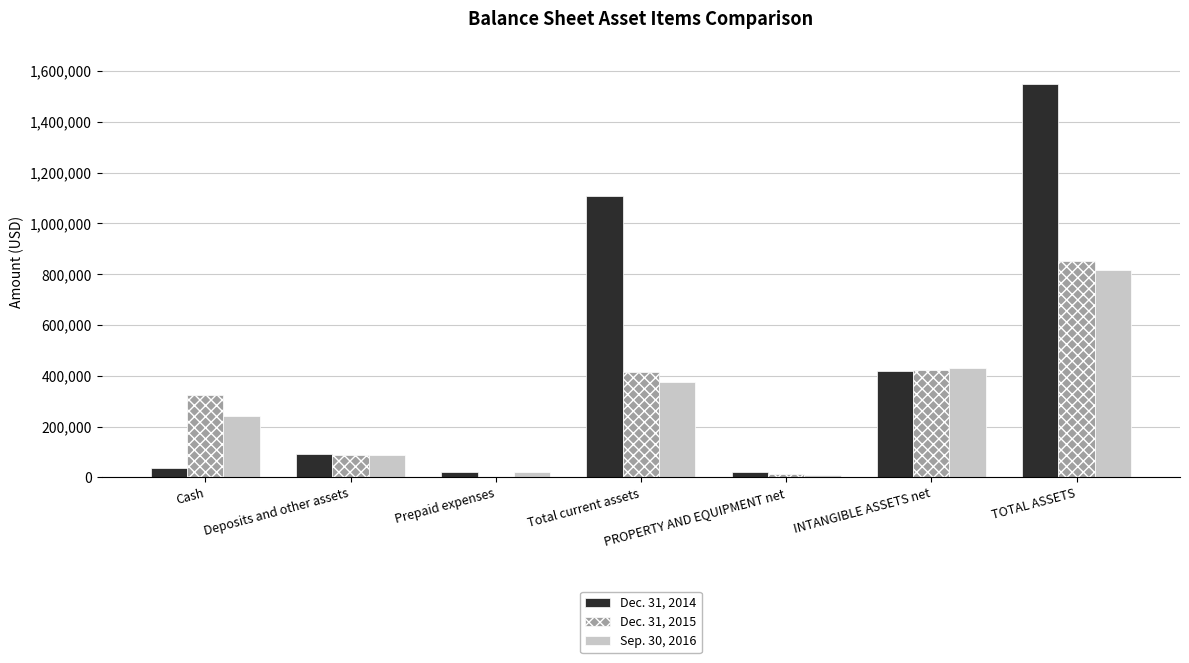

True or false: Dec. 31, 2015 has a value of 413658 at Total current assets.

True